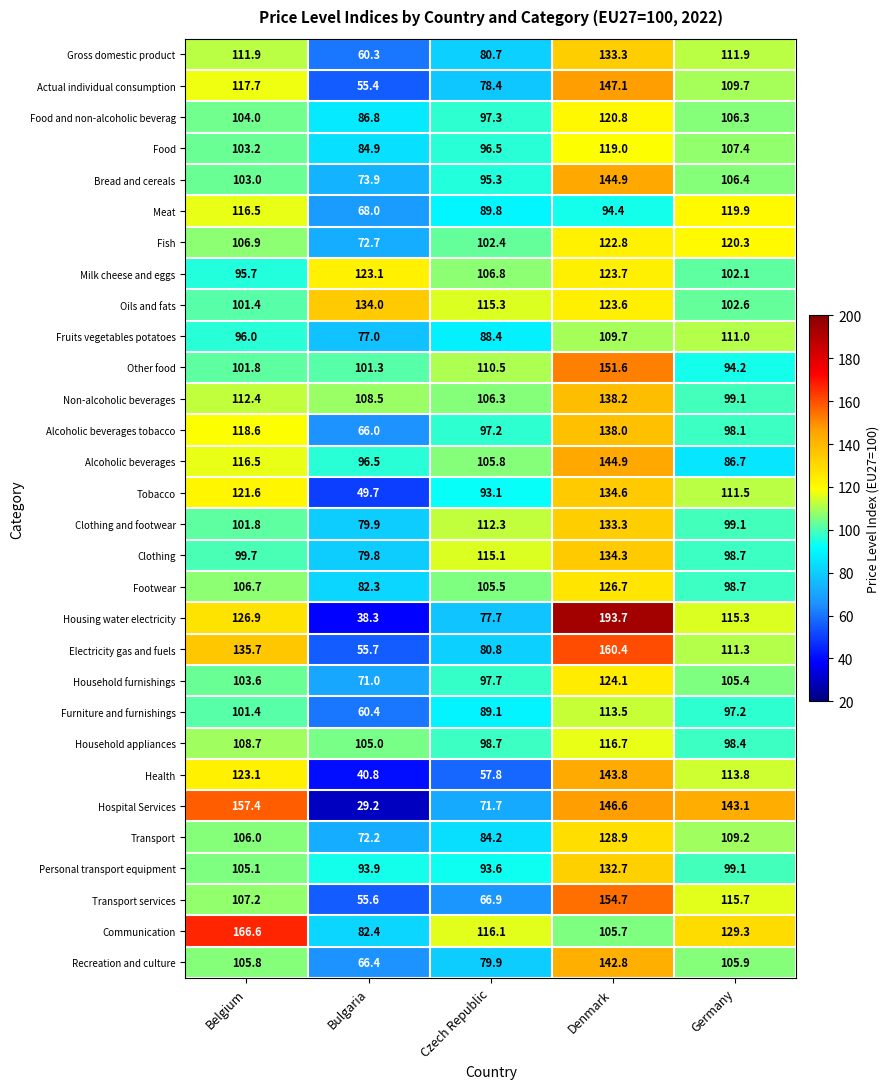

At Czech Republic, list the series in order from smallest to largest.

Health, Transport services, Hospital Services, Housing water electricity, Actual individual consumption, Recreation and culture, Gross domestic product, Electricity gas and fuels, Transport, Fruits vegetables potatoes, Furniture and furnishings, Meat, Tobacco, Personal transport equipment, Bread and cereals, Food, Alcoholic beverages tobacco, Food and non-alcoholic beverag, Household furnishings, Household appliances, Fish, Footwear, Alcoholic beverages, Non-alcoholic beverages, Milk cheese and eggs, Other food, Clothing and footwear, Clothing, Oils and fats, Communication